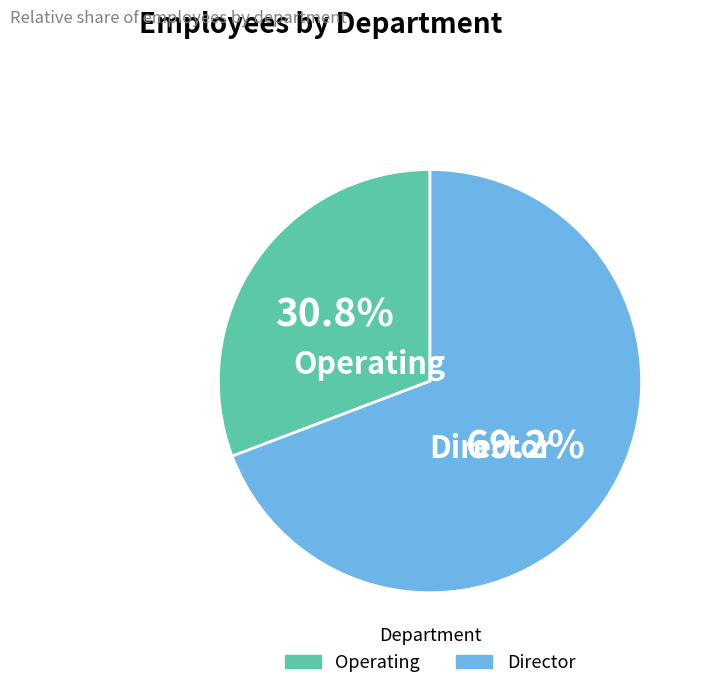

What is the largest slice in the pie chart?

Director